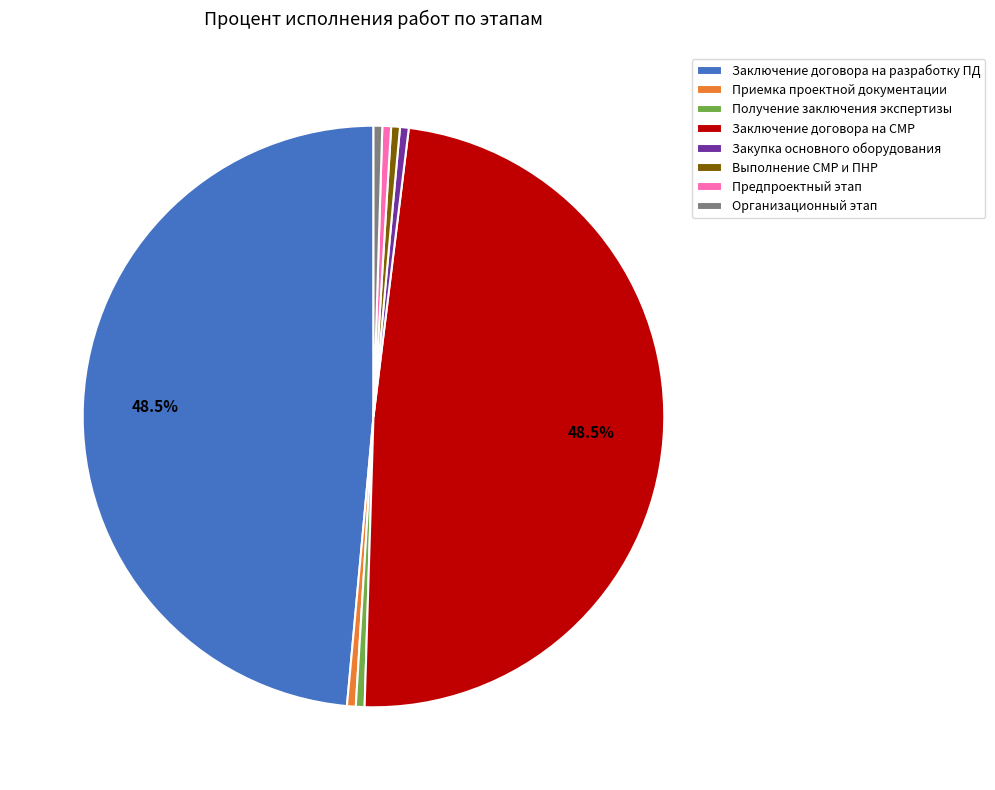

Count the number of slices in the pie.

8